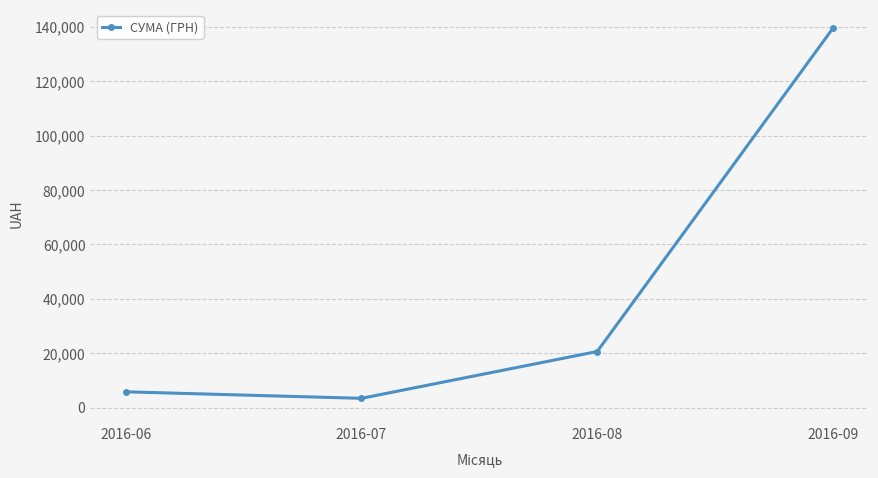

The value at 2016-08 is 37000.4. True or false?

False